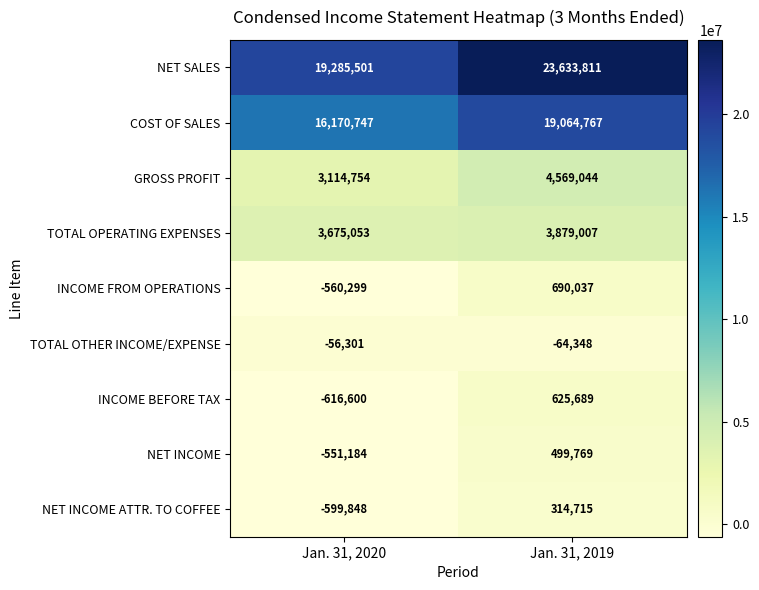

The TOTAL OPERATING EXPENSES series shows 5443097 at Jan. 31, 2020. True or false?

False